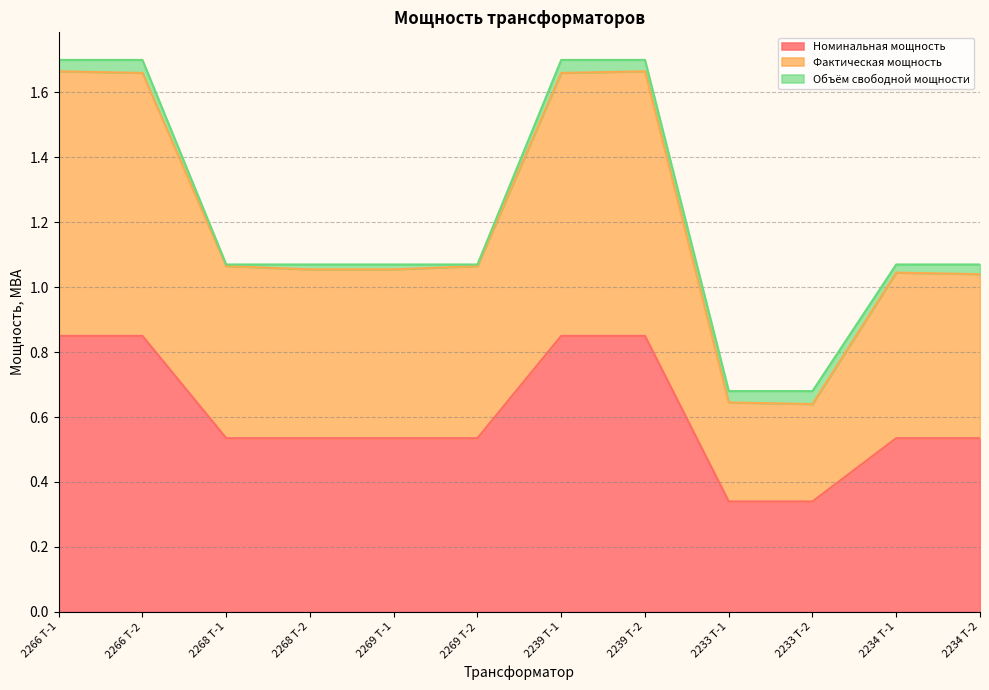

Which series has the largest total across all categories?

Фактическая мощность